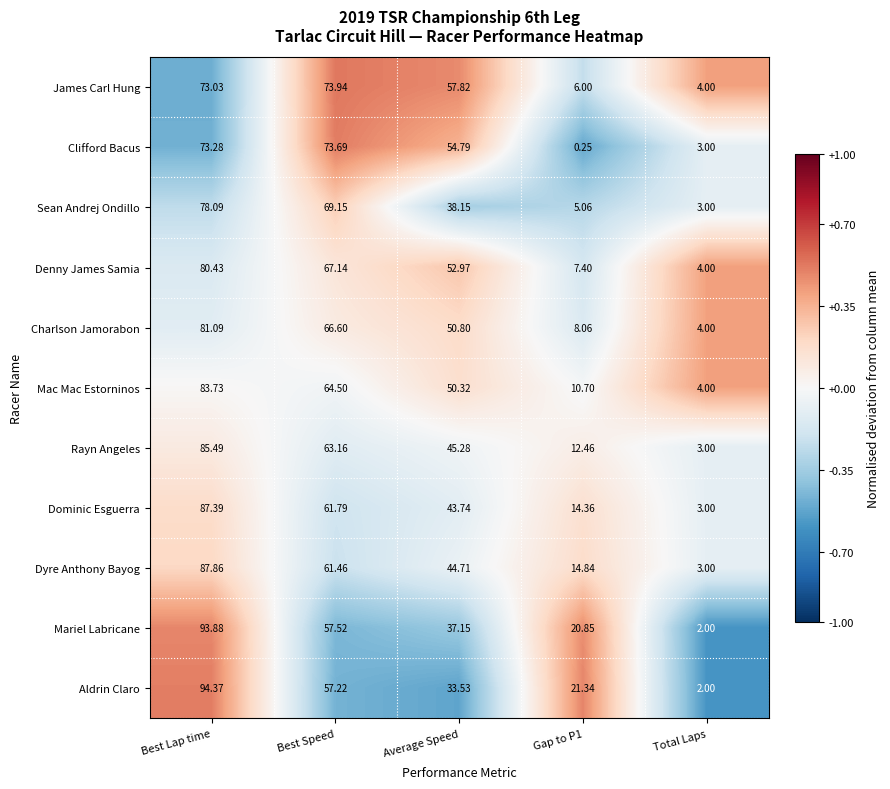

At which label is James Carl Hung closest to 38?

Average Speed